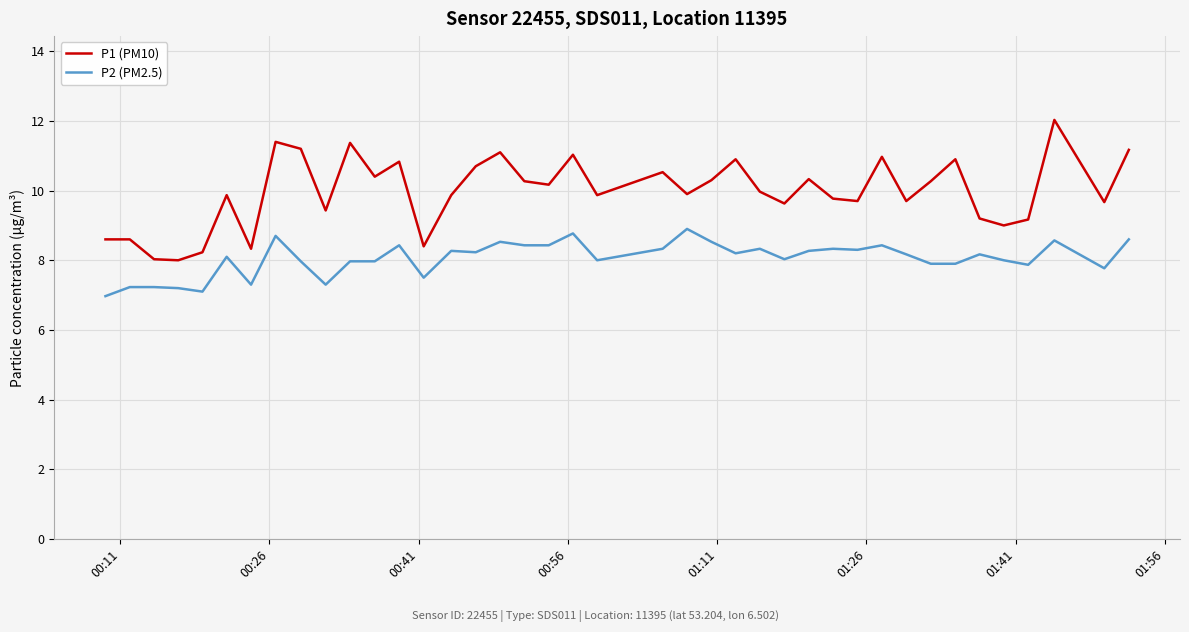

True or false: P2 (PM2.5) has more than 0 points higher than both neighbors.

True